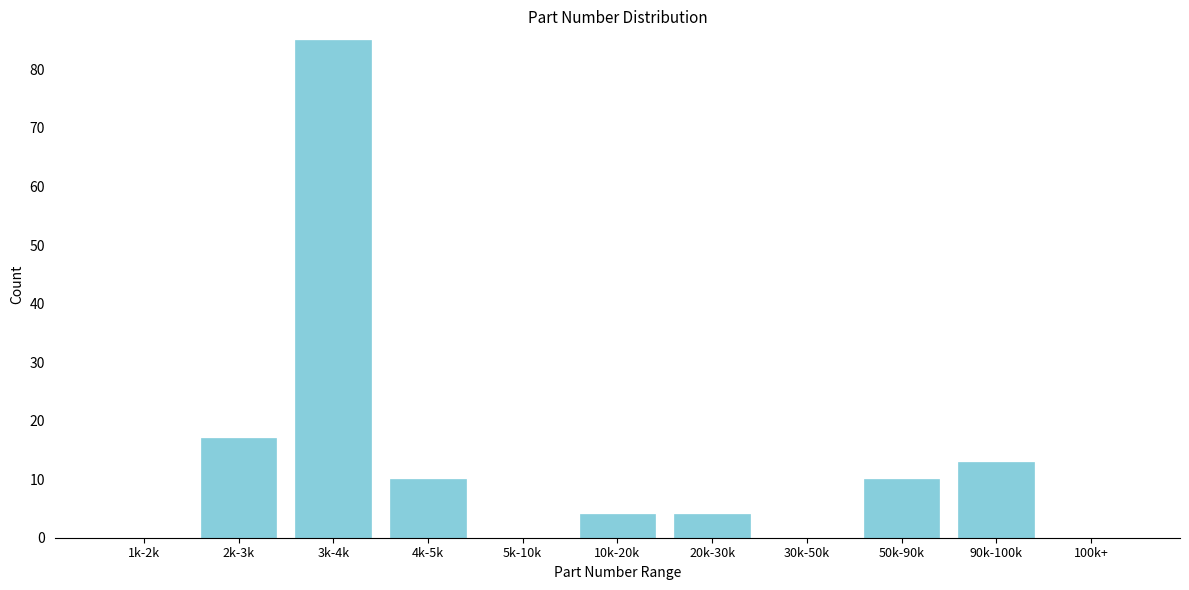

Reading left to right, extract all data points from this chart.

1k-2k=0	2k-3k=17	3k-4k=85	4k-5k=10	5k-10k=0	10k-20k=4	20k-30k=4	30k-50k=0	50k-90k=10	90k-100k=13	100k+=0